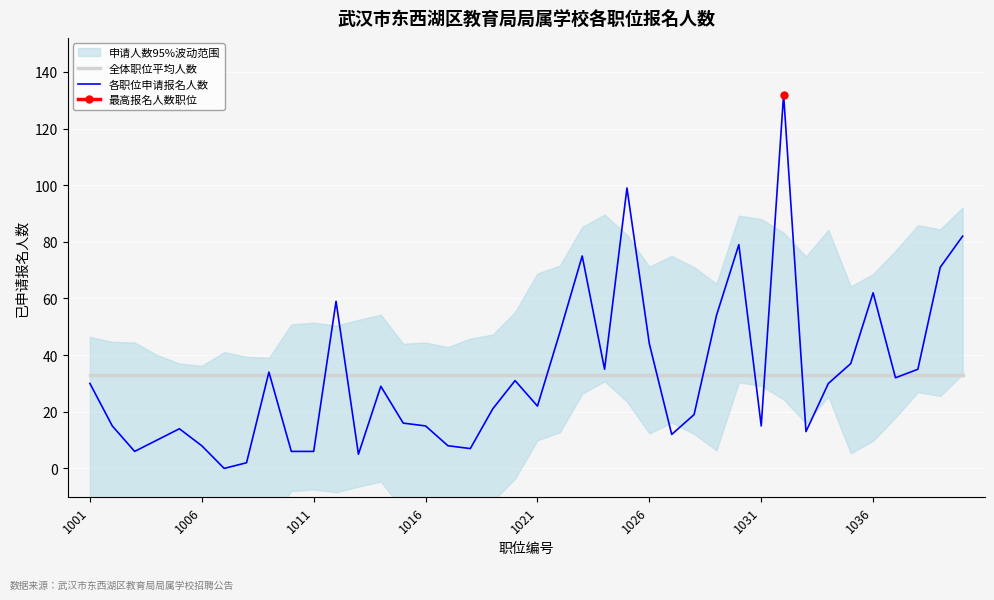

Is it true that 各职位申请报名人数 equals 21.5 at 1016?

False